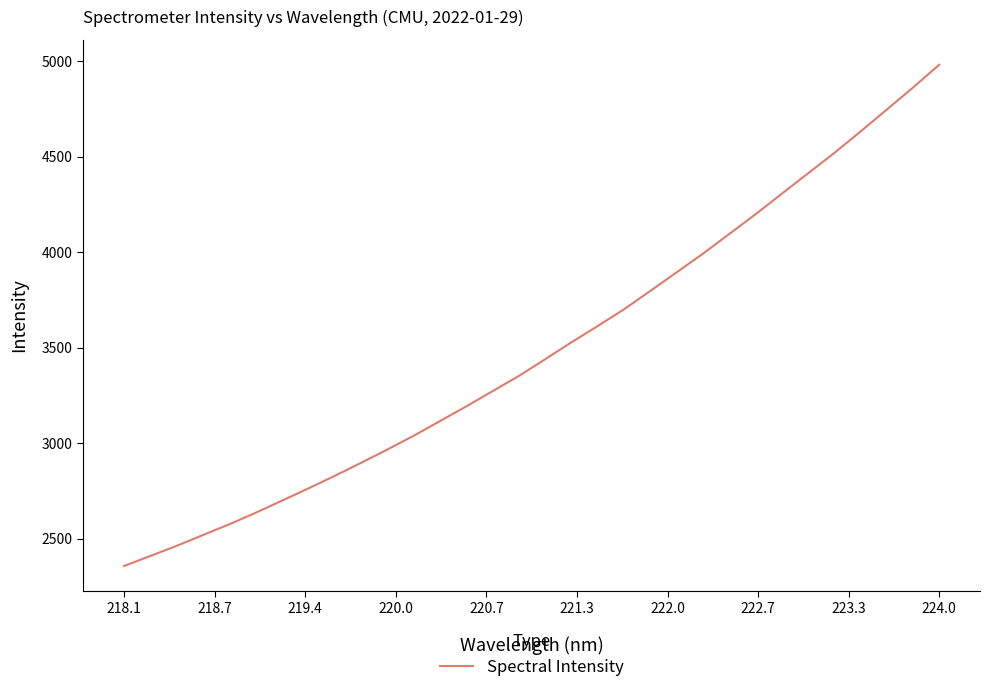

What is the greatest value displayed?

4982.0